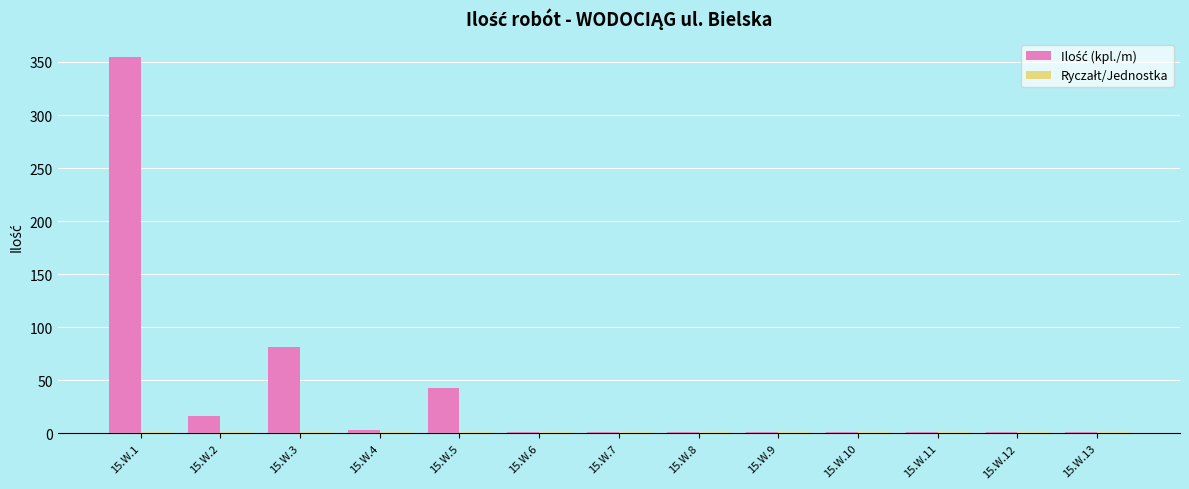

At which category is the sum across all series the highest?

15.W.1